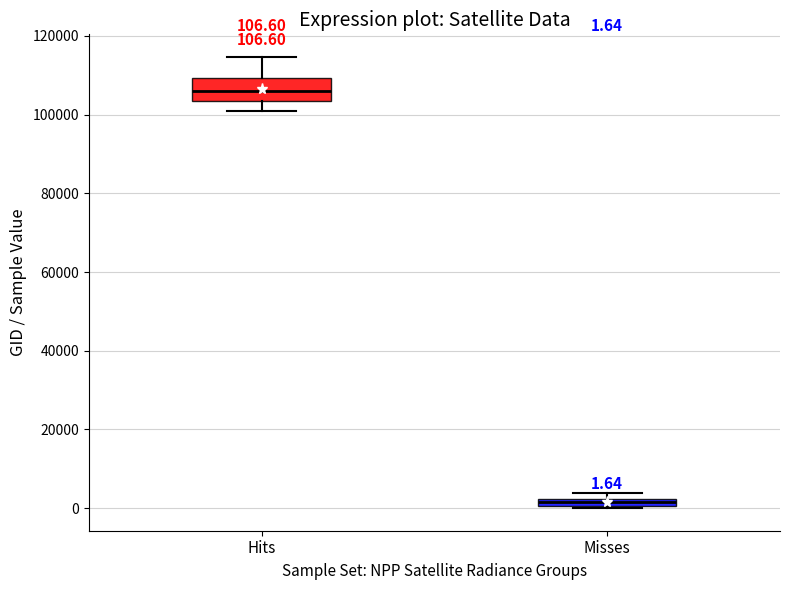

Comparing the boxes themselves (not the whiskers), which one is the tallest?

Hits